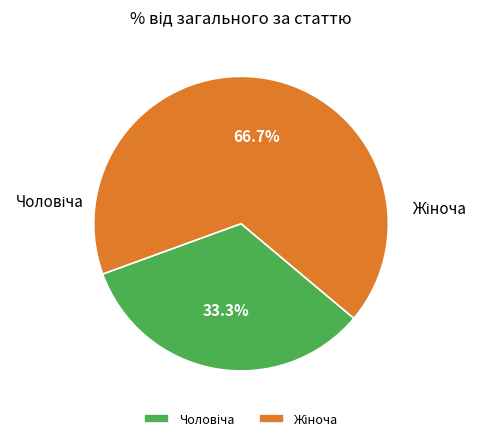

To the nearest percent, what portion does Жіноча represent?

67%